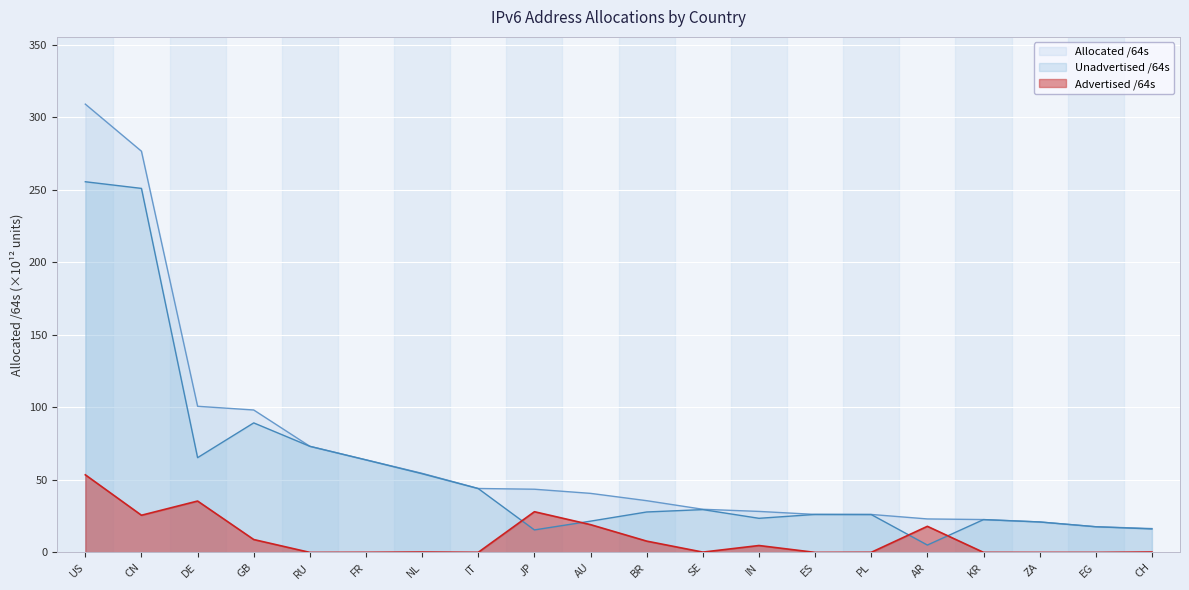

How many lines are shown in the chart?

3